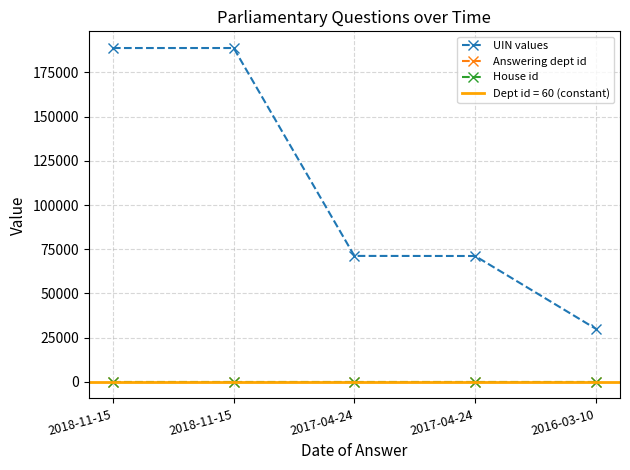

True or false: House id and UIN values intersect in this chart.

False